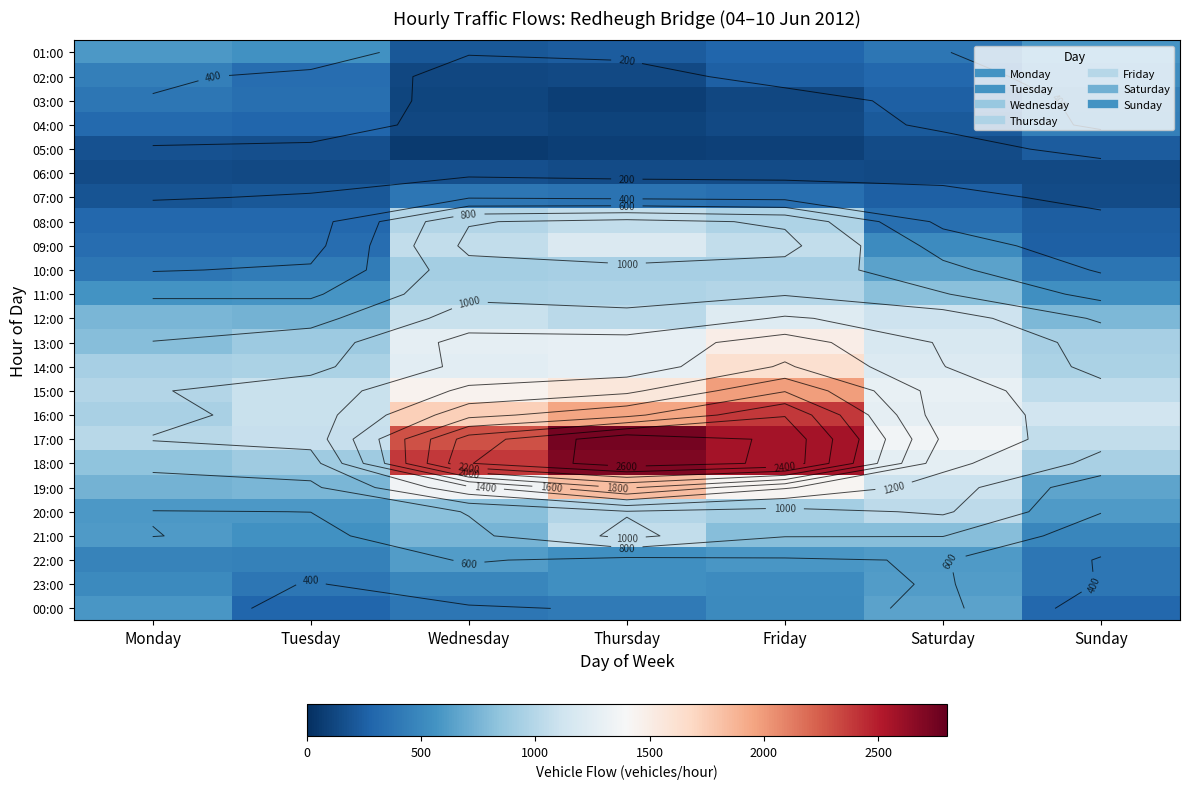

Rank the series at Wednesday from highest to lowest value.

18:00, 17:00, 16:00, 15:00, 19:00, 13:00, 14:00, 12:00, 09:00, 08:00, 11:00, 10:00, 20:00, 21:00, 22:00, 23:00, 00:00, 07:00, 01:00, 06:00, 04:00, 02:00, 03:00, 05:00